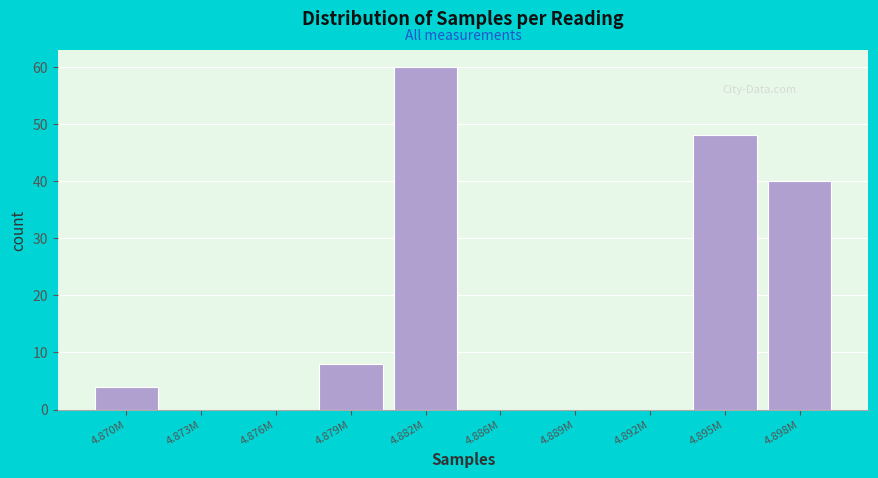

Reading left to right, transcribe all the data shown in this chart.

4.870M=4	4.873M=0	4.876M=0	4.879M=8	4.882M=60	4.886M=0	4.889M=0	4.892M=0	4.895M=48	4.898M=40